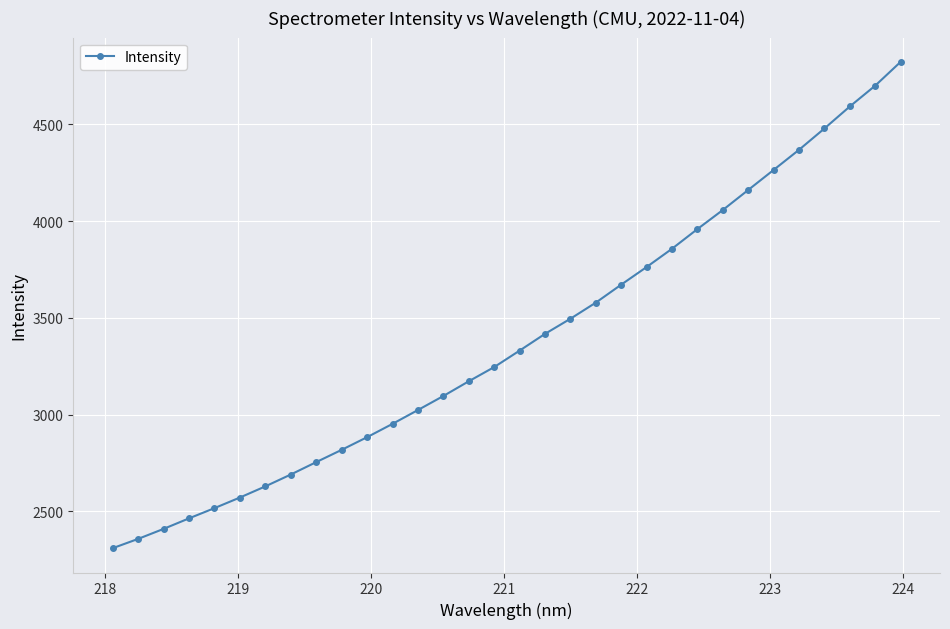

What is the minimum value shown in the chart?

2309.5